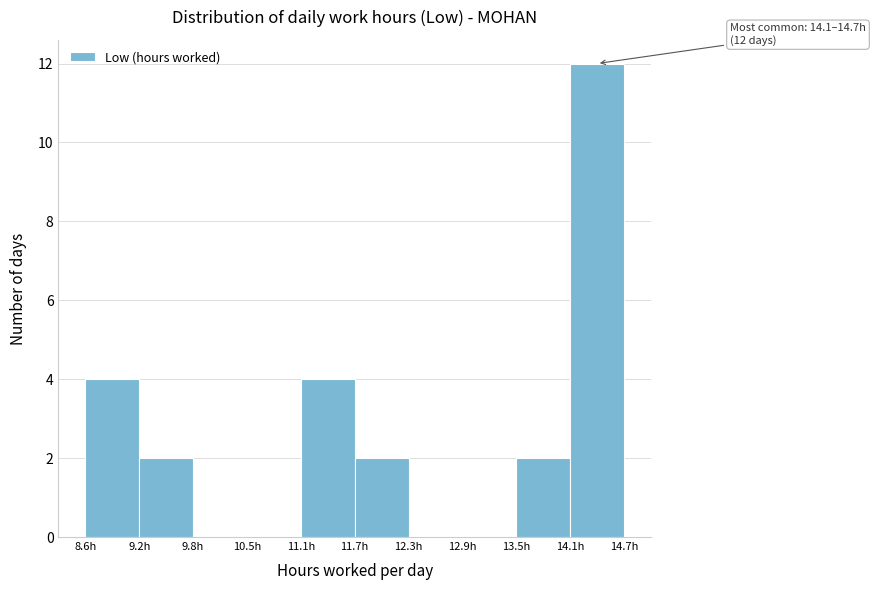

Which range on the x-axis has the tallest bar?

14.1 to 14.7